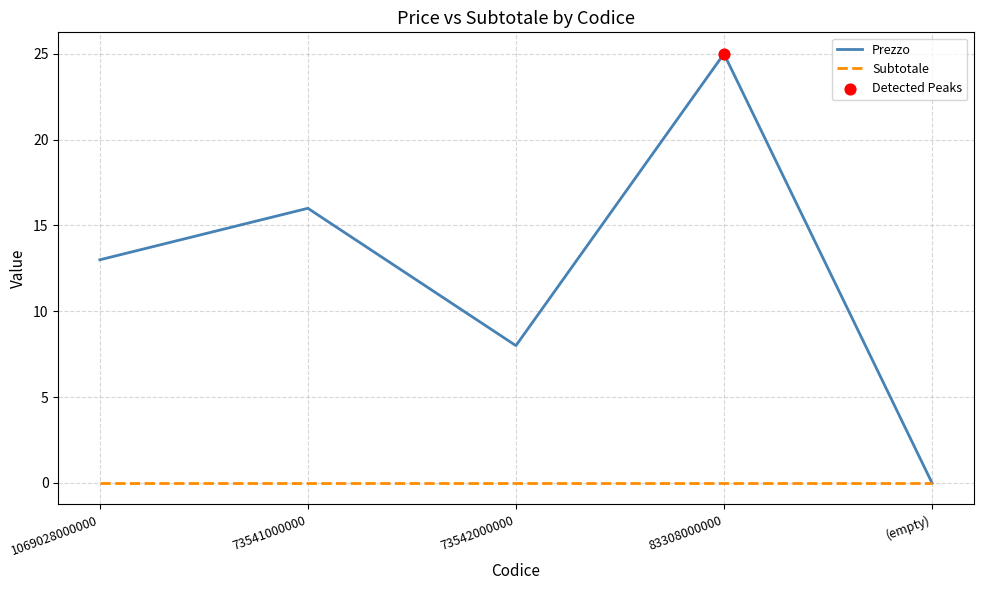

At which category is the sum across all series the highest?

83308000000